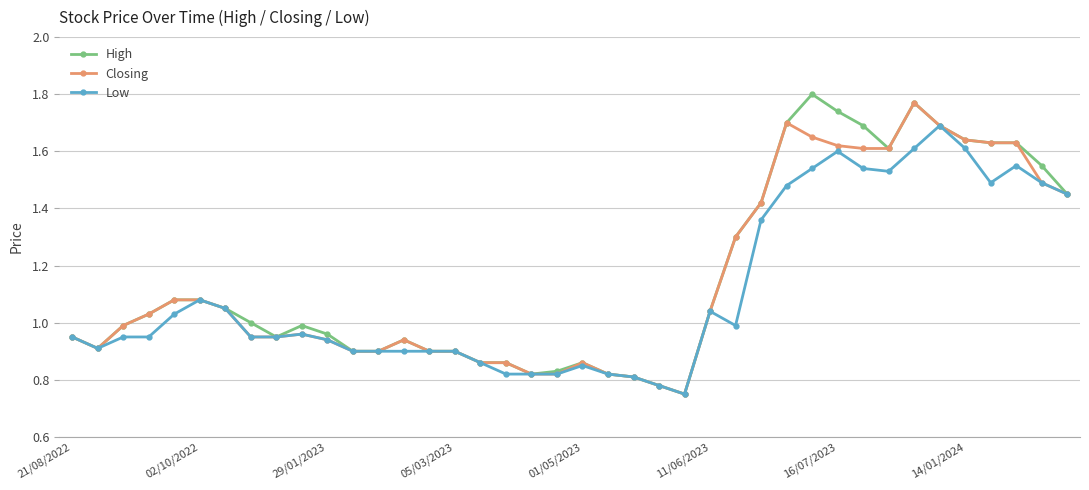

True or false: Low has more than 1 interior local peaks.

True